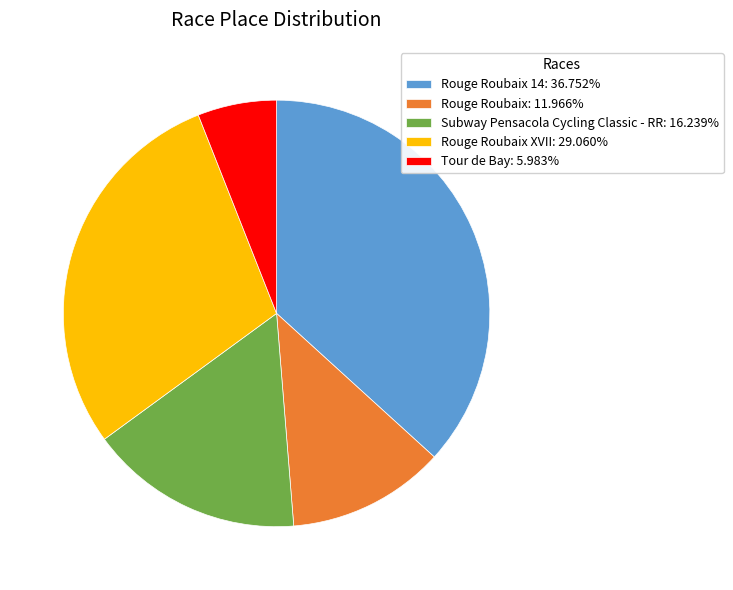

How many slices are in this pie chart?

5